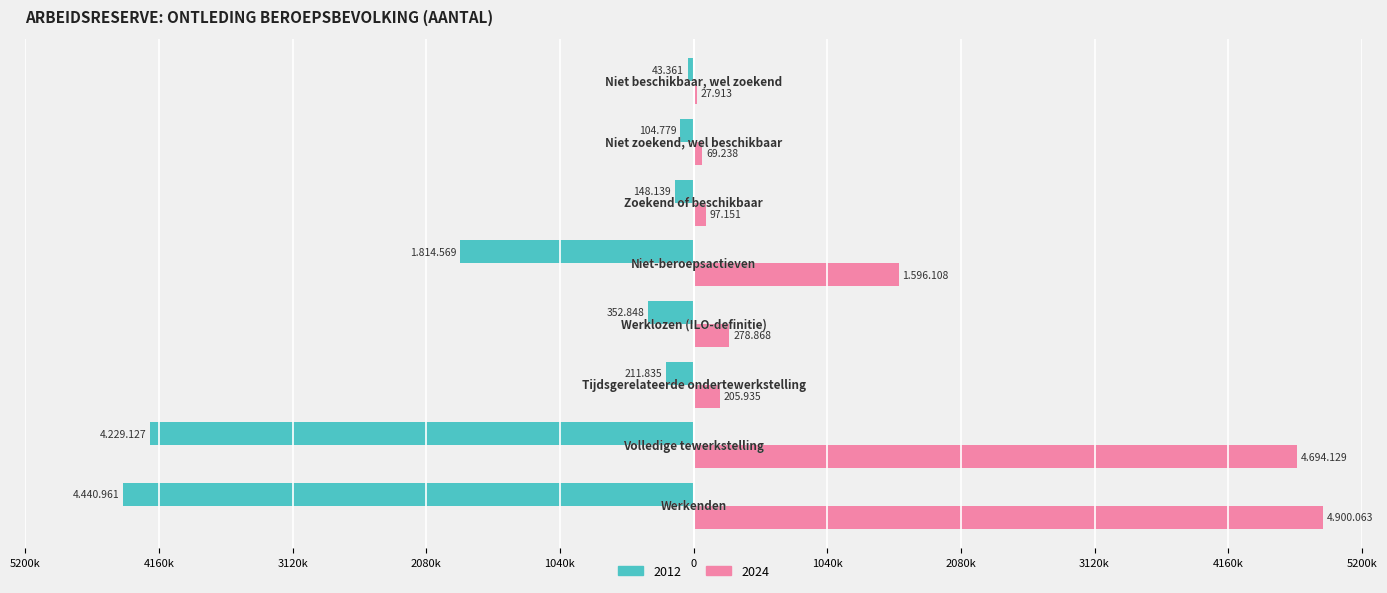

What are all the series names shown in the legend?

2012, 2024